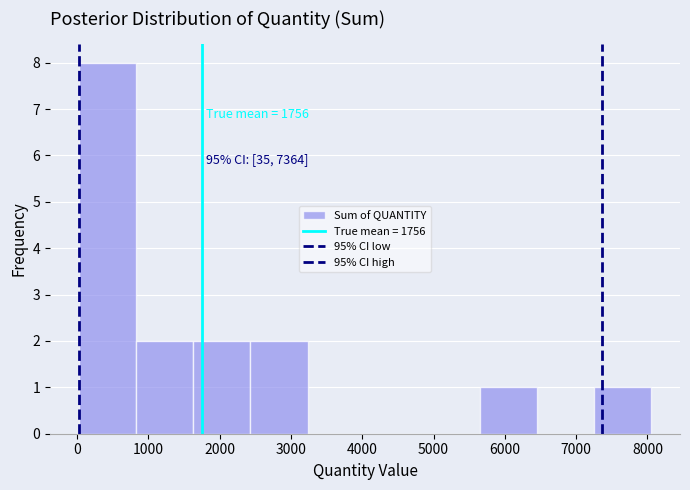

Which range on the x-axis has the tallest bar?

0 to 800